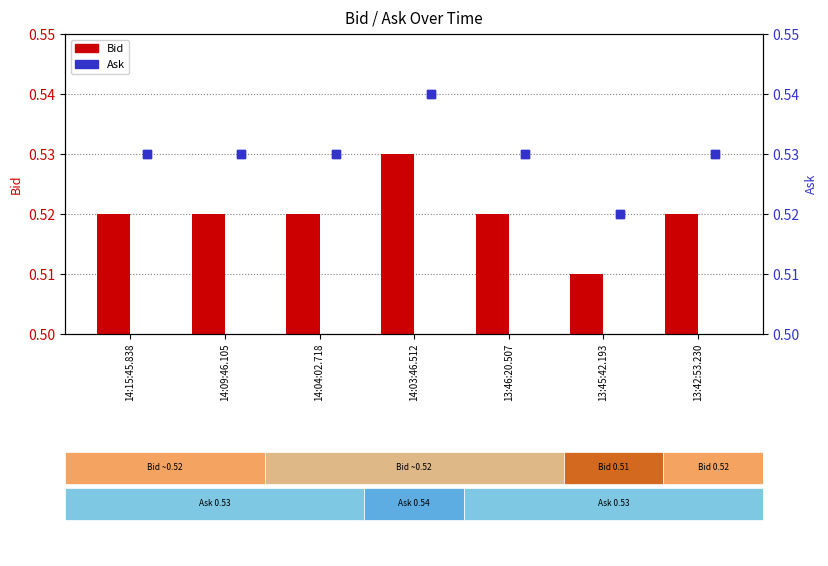

Is the value of Ask at 14:09:46.105 greater than the value of Bid at 14:09:46.105?

Yes